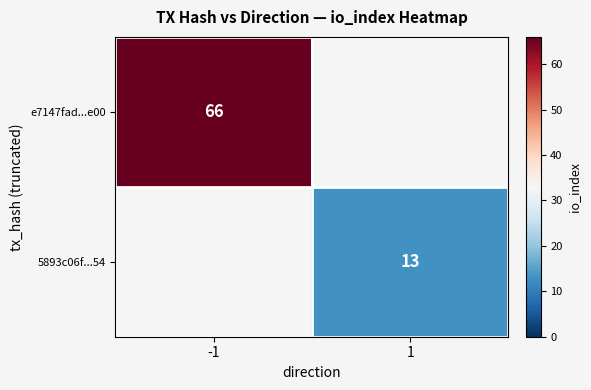

At how many categories does at least one series exceed 16?

1